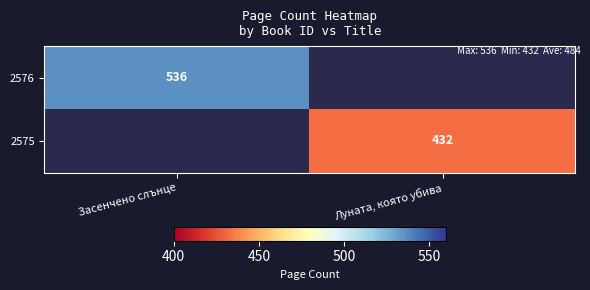

Count the number of categories in the chart.

2